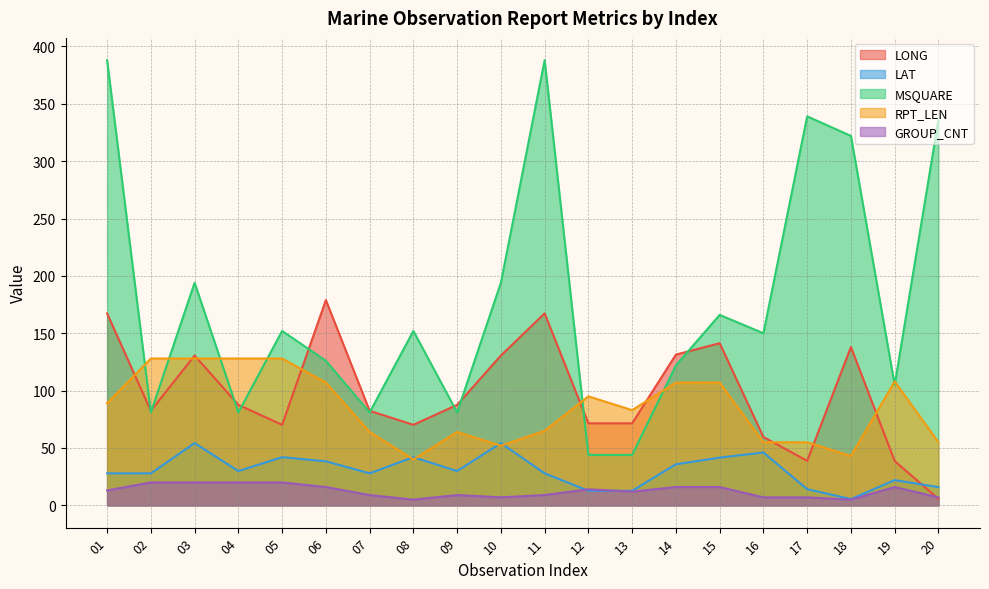

In RPT_LEN, how many points are higher than both neighbors (excluding endpoints)?

3